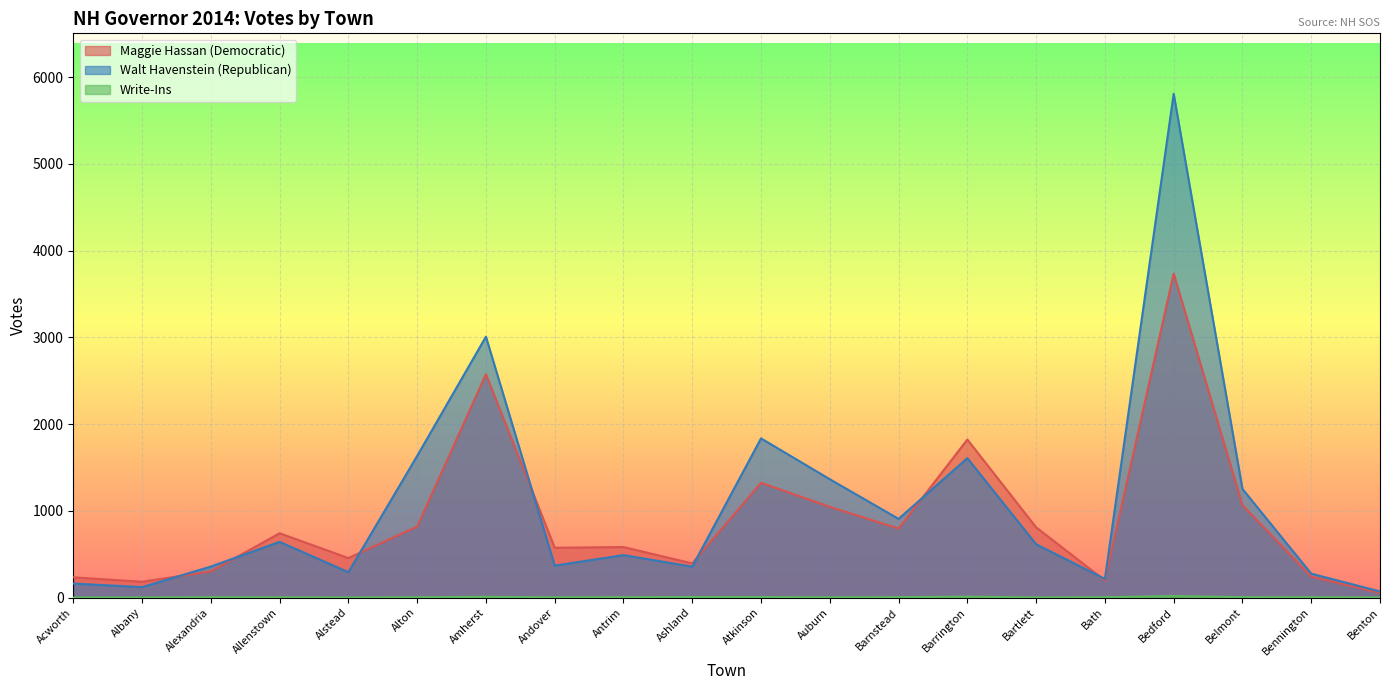

What is the difference between the Maggie Hassan (Democratic) values at Acworth and Barnstead?

562